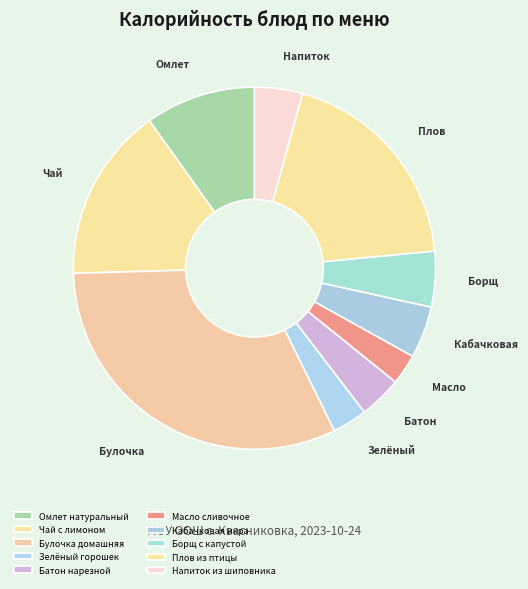

What is the smallest slice in the pie chart?

Масло сливочное